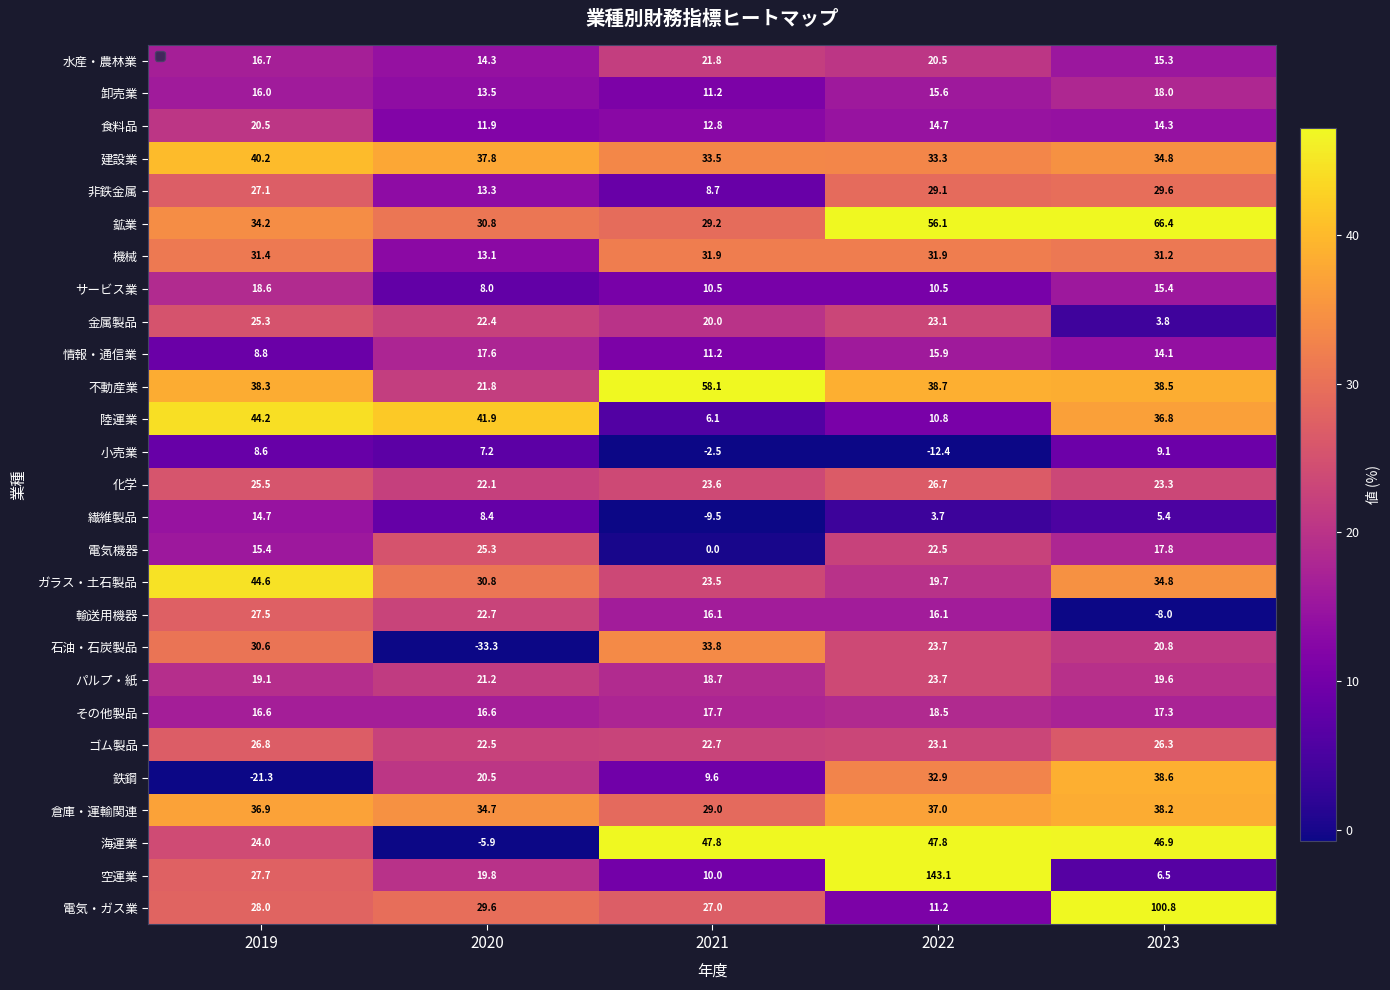

At which label does 繊維製品 reach its peak?

2019